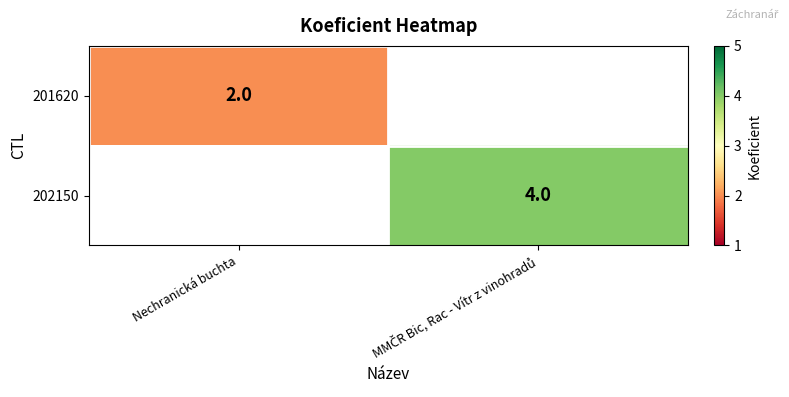

List the labels in order of 201620 value, largest first.

Nechranická buchta, MMČR Bic, Rac - Vítr z vinohradů